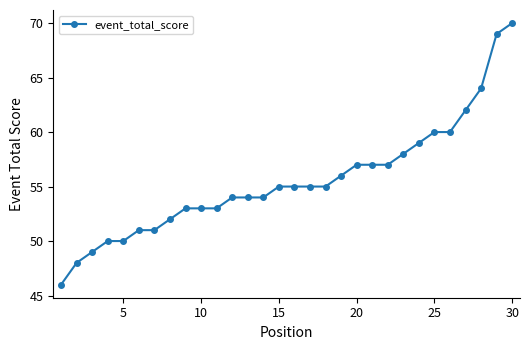

What is the maximum value shown in the chart?

70